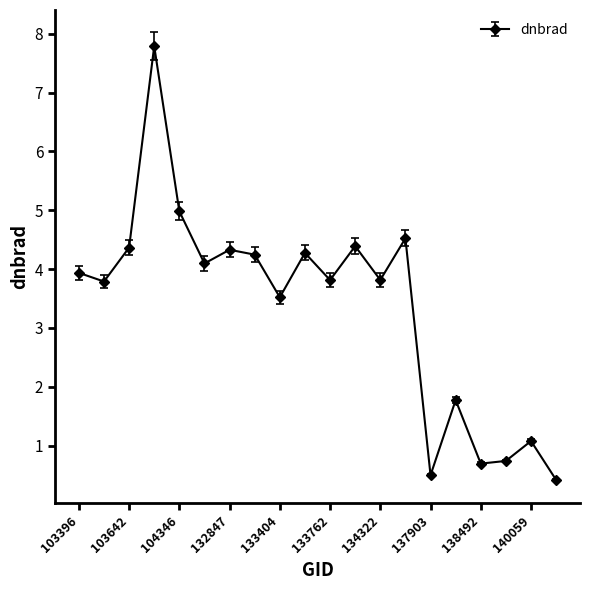

What is the average value?

3.4